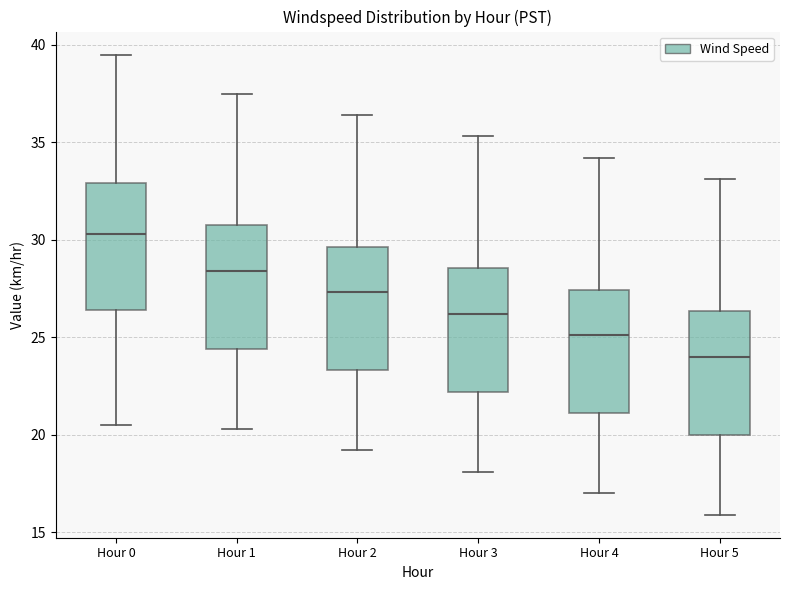

Reading left to right, transcribe this box plot: for each box, give where its median line is, the range the box spans, and where its two whiskers end, as read against the y-axis. The values are not printed on the chart, so give them approximately, as read against the axis.

Hour 0: median 30.5, box 26.5 to 33.0, whiskers 20.5 to 39.5
Hour 1: median 28.5, box 24.5 to 31.0, whiskers 20.5 to 37.5
Hour 2: median 27.5, box 23.5 to 29.5, whiskers 19.0 to 36.5
Hour 3: median 26.0, box 22.0 to 28.5, whiskers 18.0 to 35.5
Hour 4: median 25.0, box 21.0 to 27.5, whiskers 17.0 to 34.0
Hour 5: median 24.0, box 20.0 to 26.5, whiskers 16.0 to 33.0